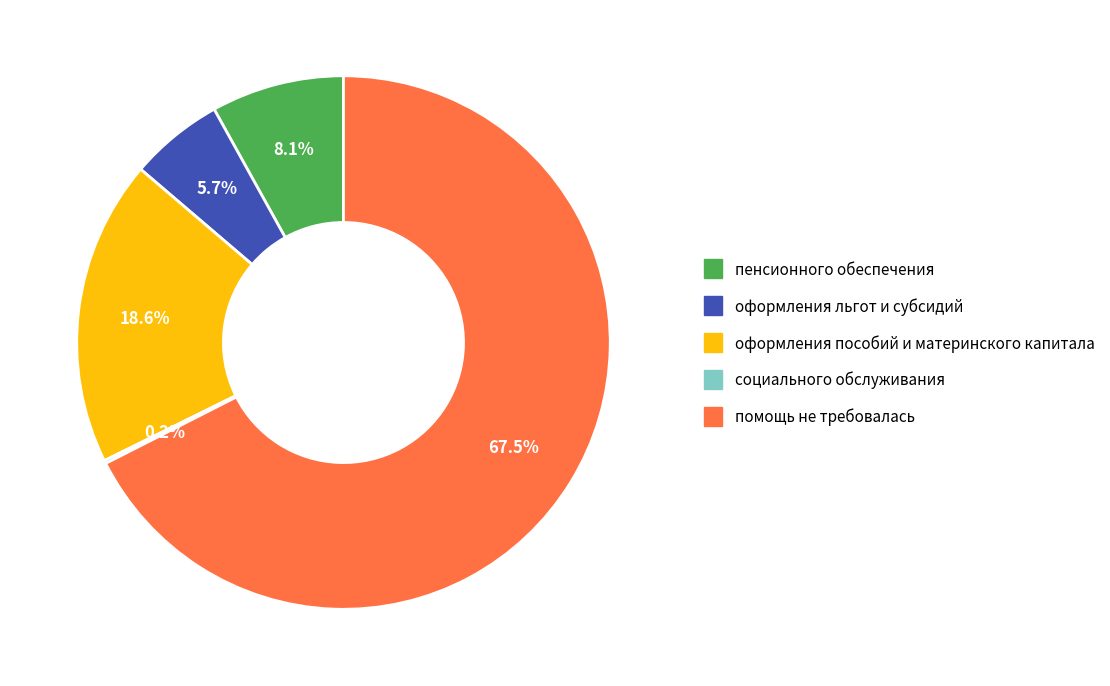

What is the majority slice?

помощь не требовалась